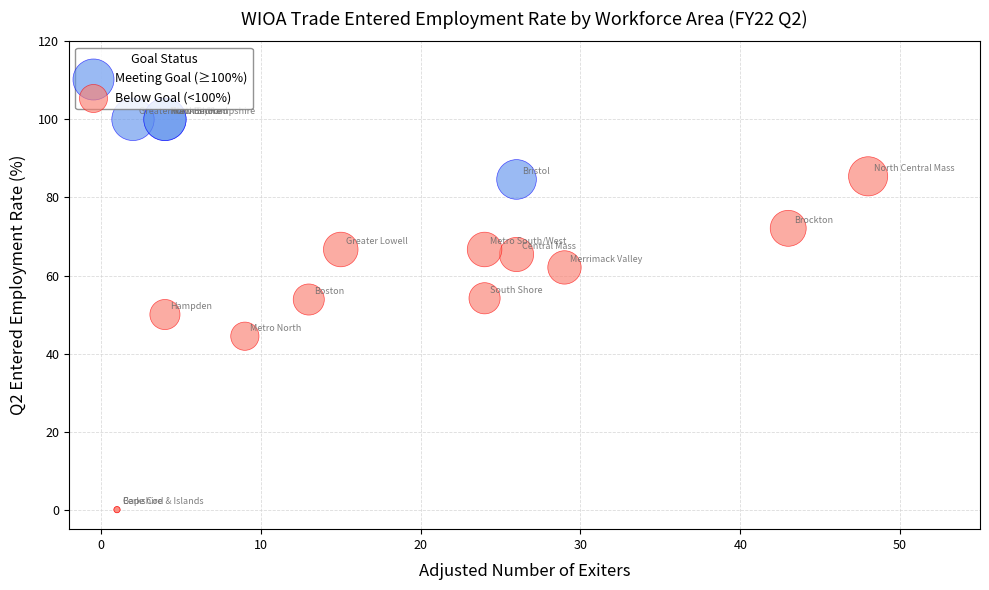

Which series contains the lowest Y value?

Below Goal (<100%)